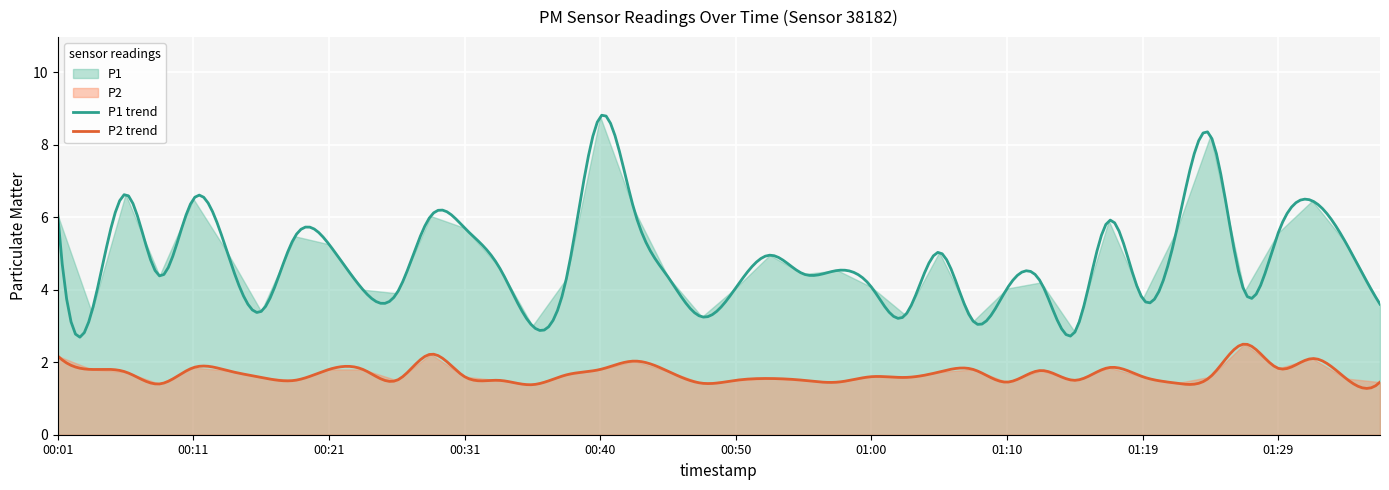

How many interior local valleys does the P2 series have?

11